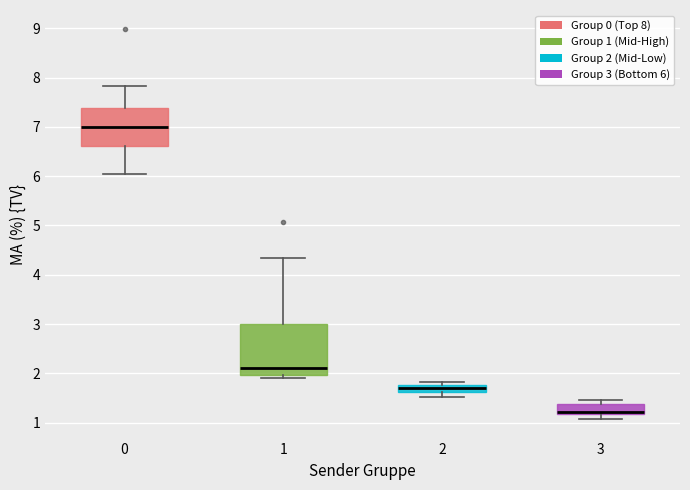

Which box's median line is the lowest?

3